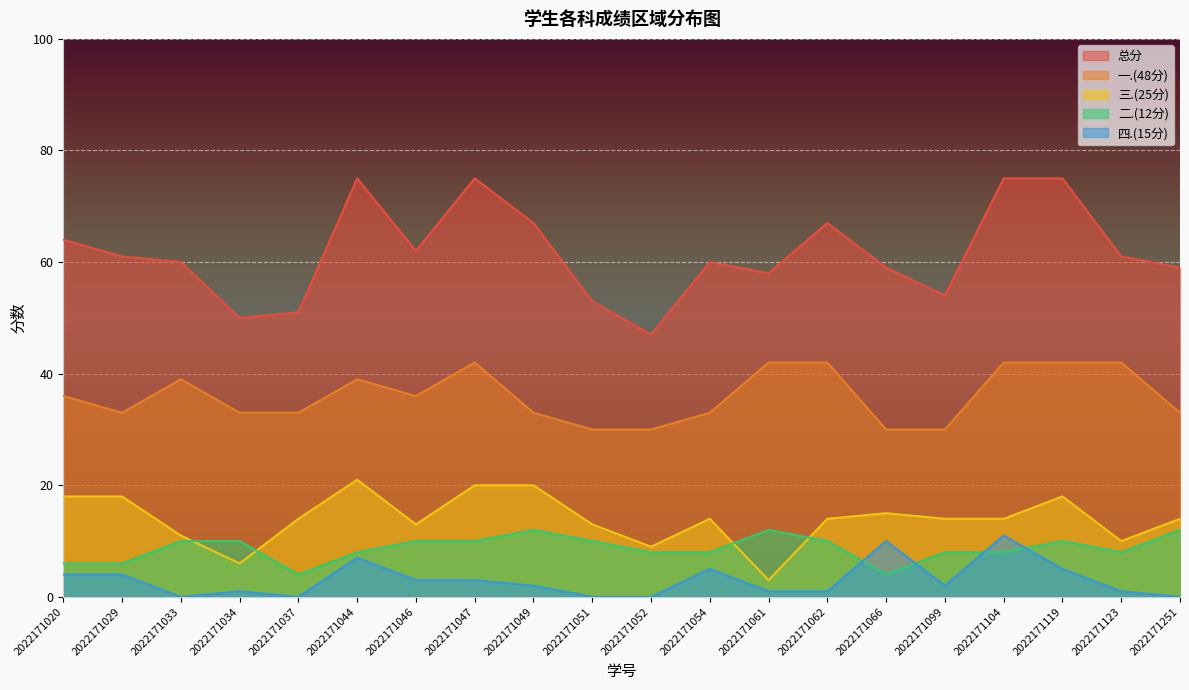

How many lines are shown in the chart?

5